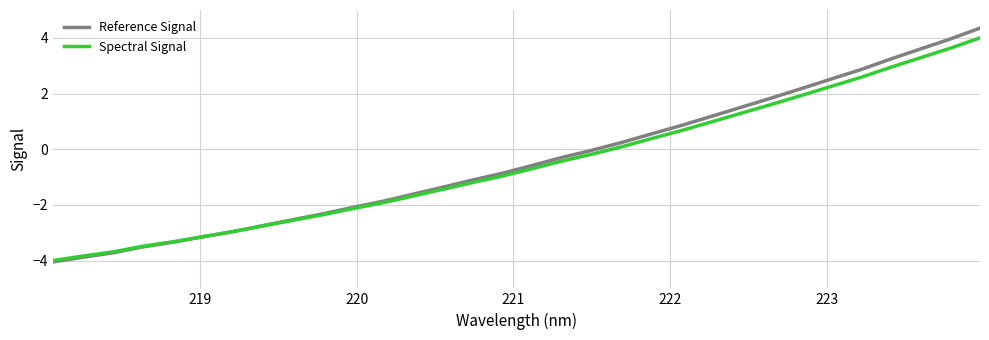

What is the highest value of the Reference Signal series?

4.4